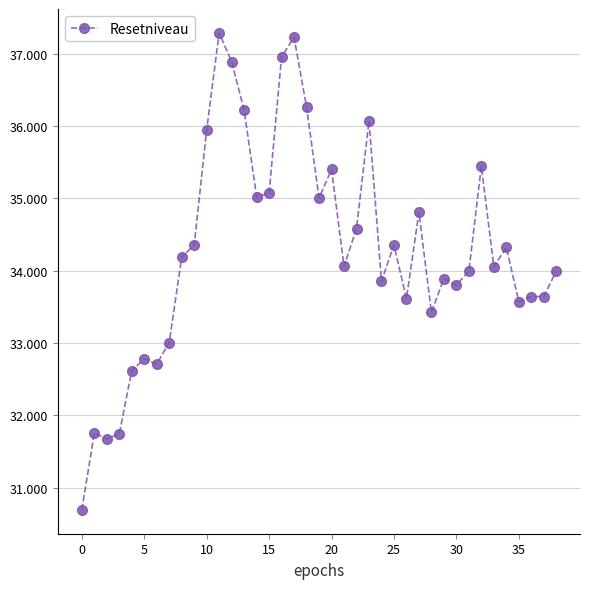

What is the value of the 28th point from the left?

34.8